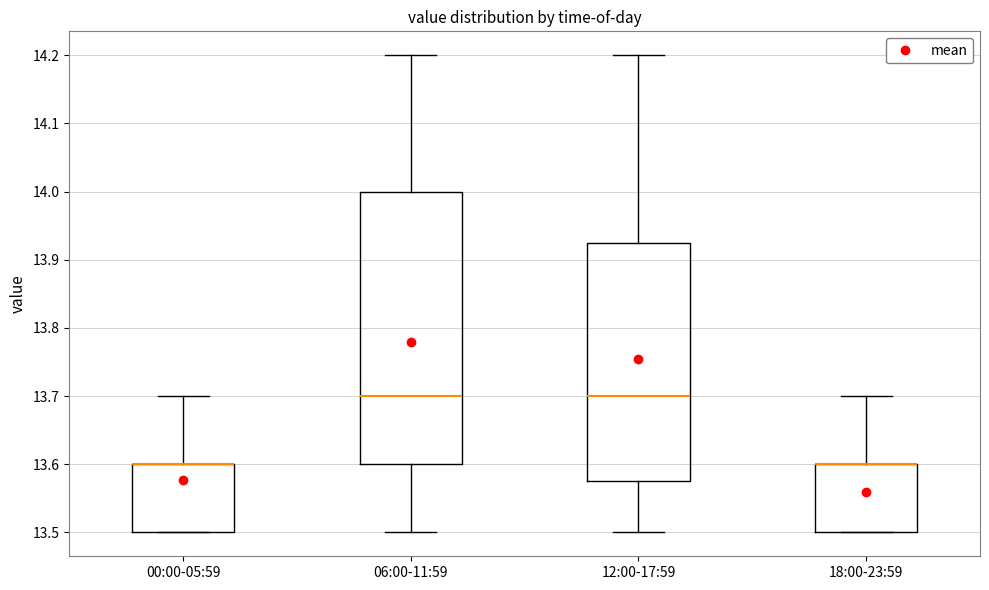

Reading left to right, read every box against the y-axis: the position of its median line, the range the box covers, and the ends of its whiskers. The values are not printed on the chart, so give them approximately, as read against the axis.

00:00-05:59: median 13.60 (drawn on the box's upper edge), box 13.50 to 13.60, whiskers 13.50 to 13.70
06:00-11:59: median 13.70, box 13.60 to 14.00, whiskers 13.50 to 14.20
12:00-17:59: median 13.70, box 13.58 to 13.93, whiskers 13.50 to 14.20
18:00-23:59: median 13.60 (drawn on the box's upper edge), box 13.50 to 13.60, whiskers 13.50 to 13.70